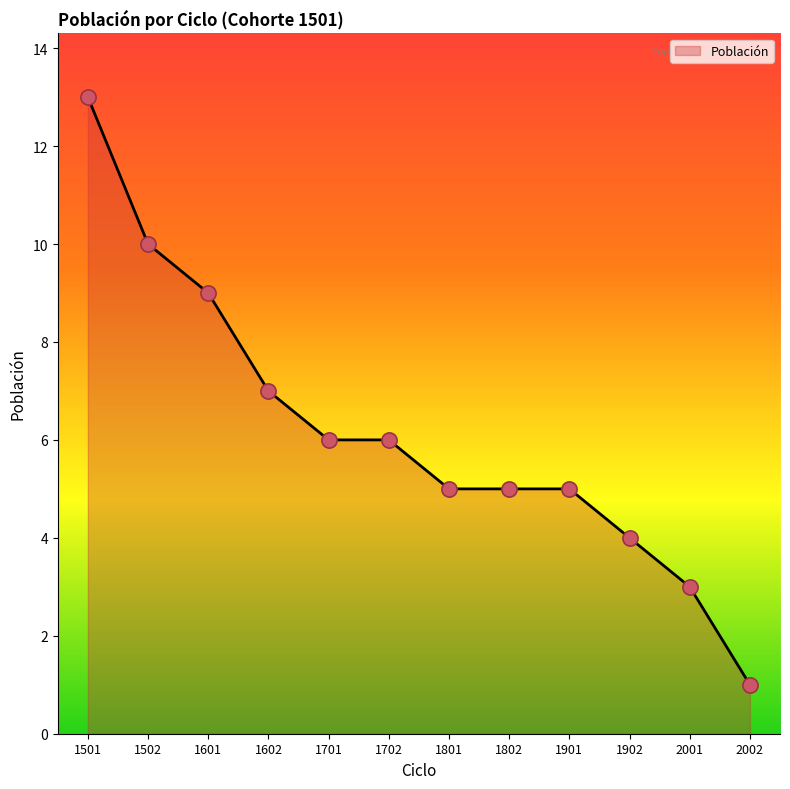

Approximately how many times larger is the value at 1802 compared to 1502?

0.5